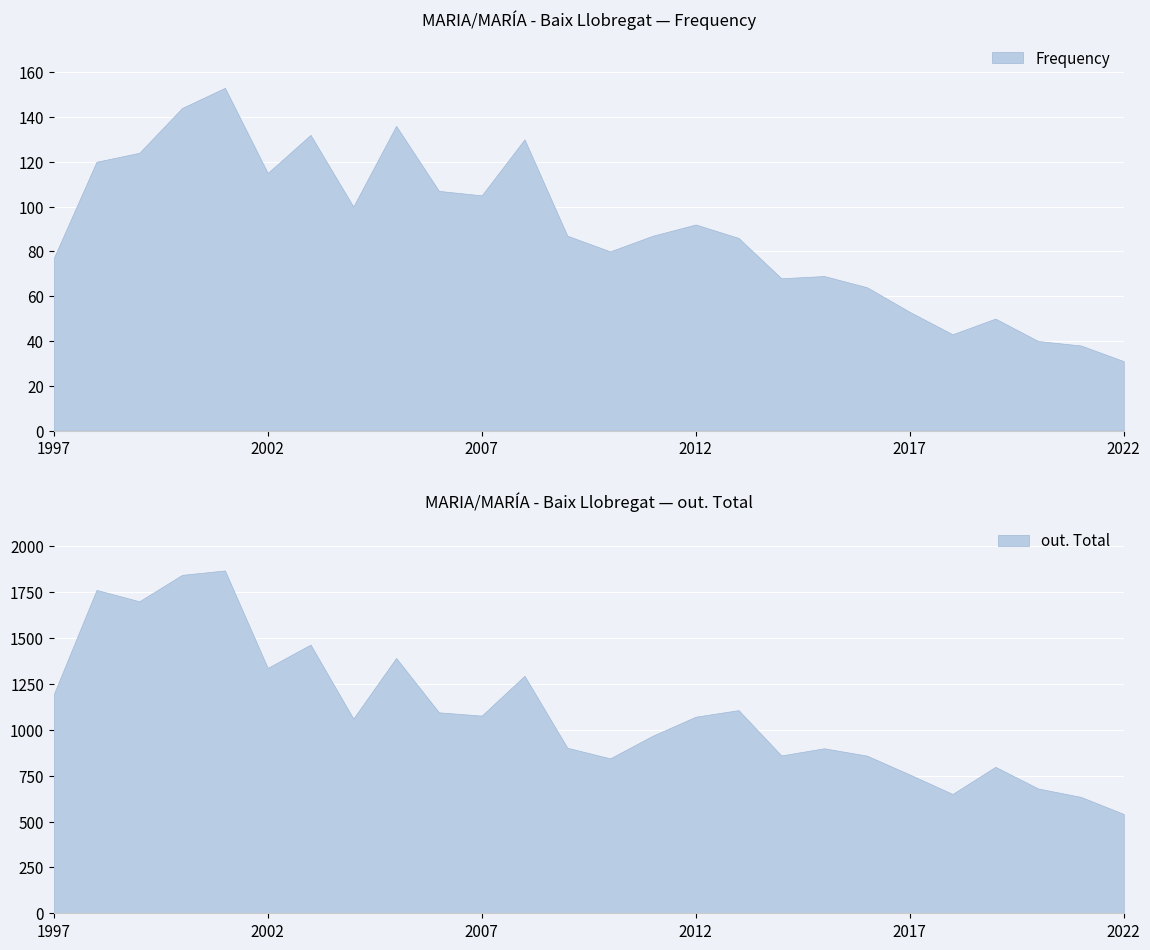

What is the highest value of the Frequency series?

153